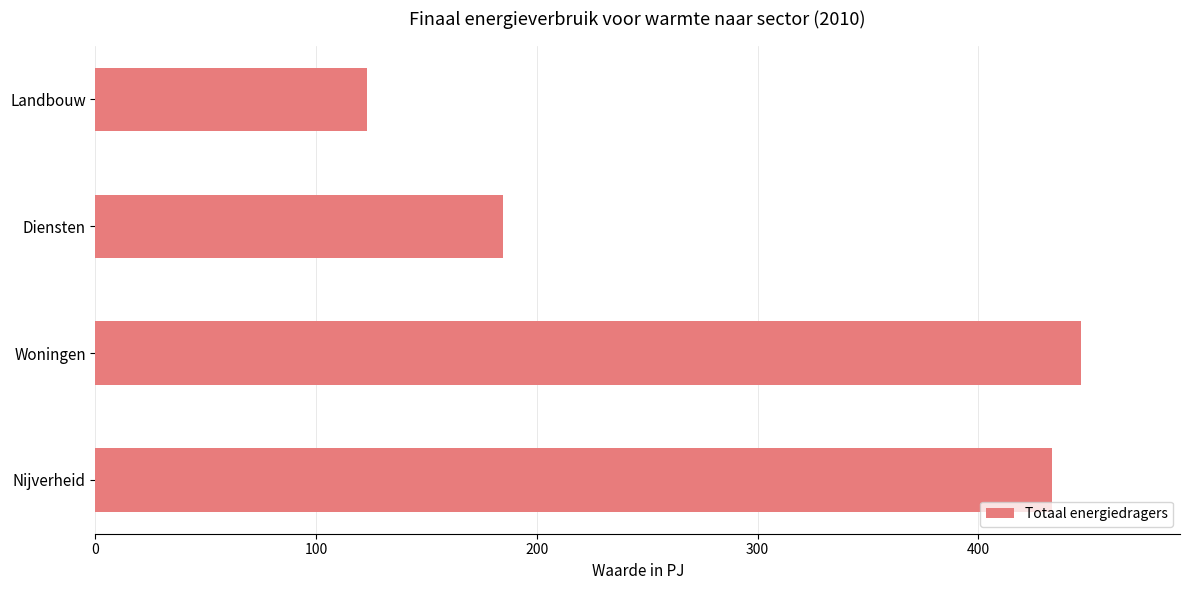

Rank the categories by value from lowest to highest.

Landbouw, Diensten, Nijverheid, Woningen